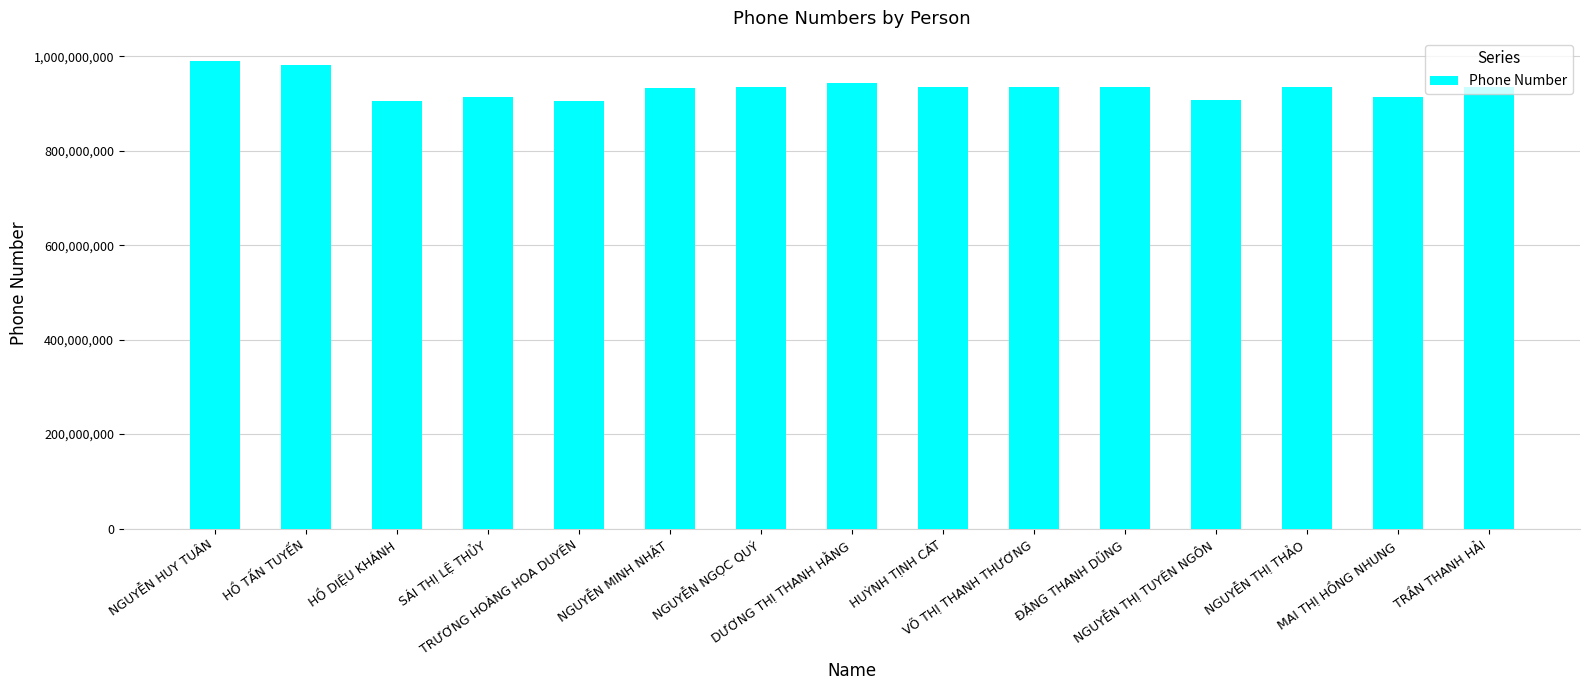

How many categories are shown in the chart?

15